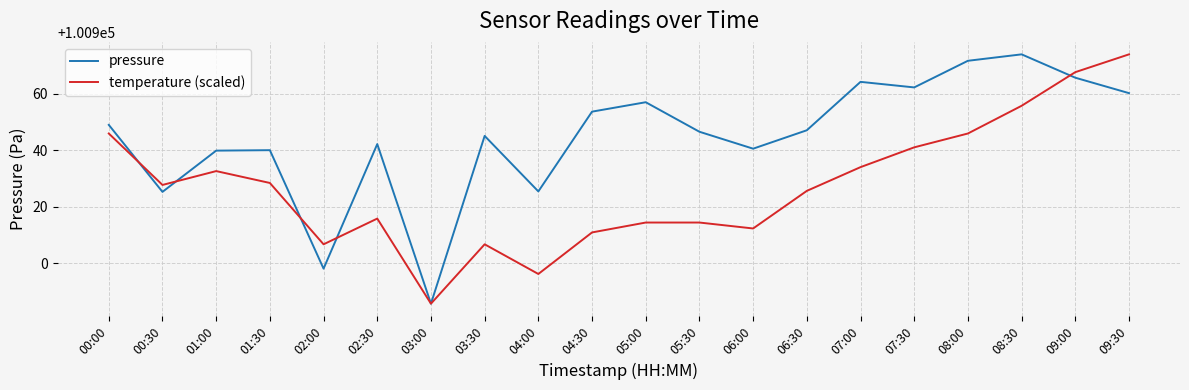

Is it true that temperature (scaled) equals 156046.8 at 01:30?

False